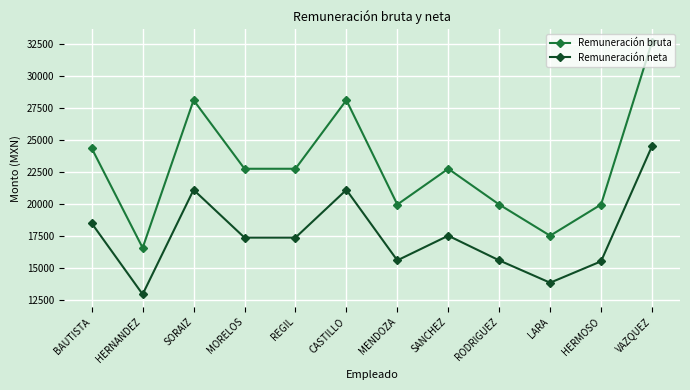

What position from the left is LARA?

10